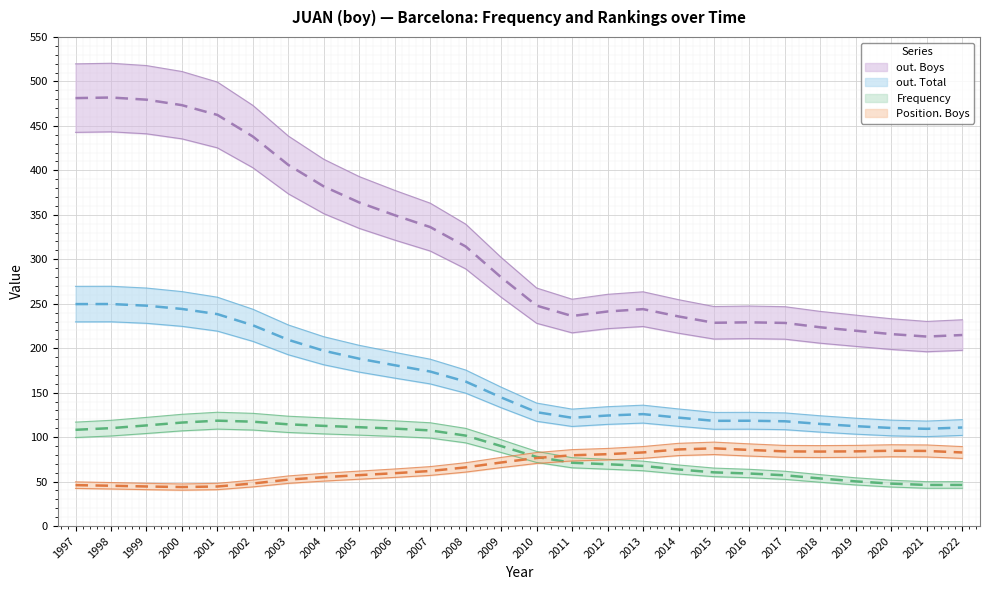

True or false: out. Boys has a value of 479 at 1997.

True